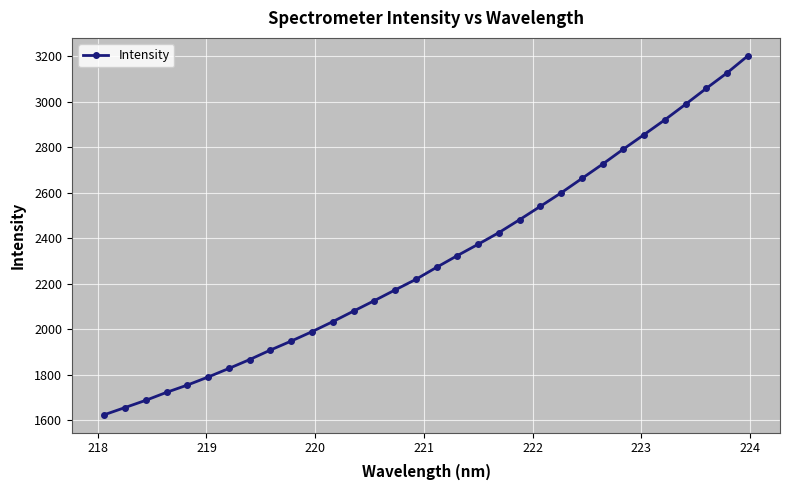

True or false: there are more than 2 points higher than both neighbors.

False